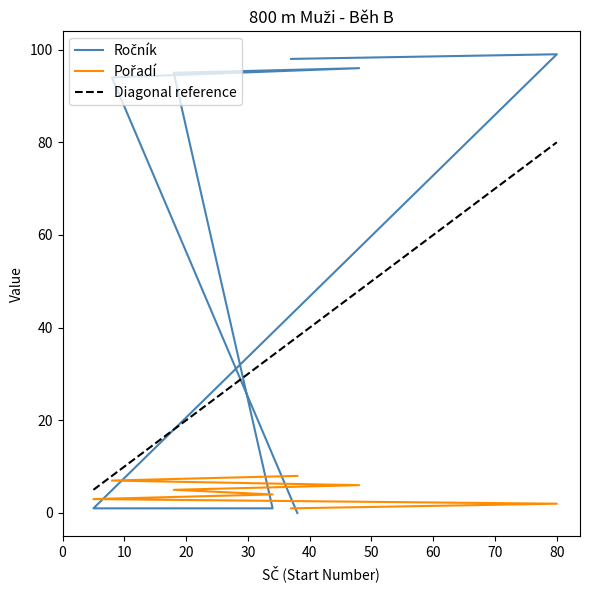

What position from the left is 8?

7